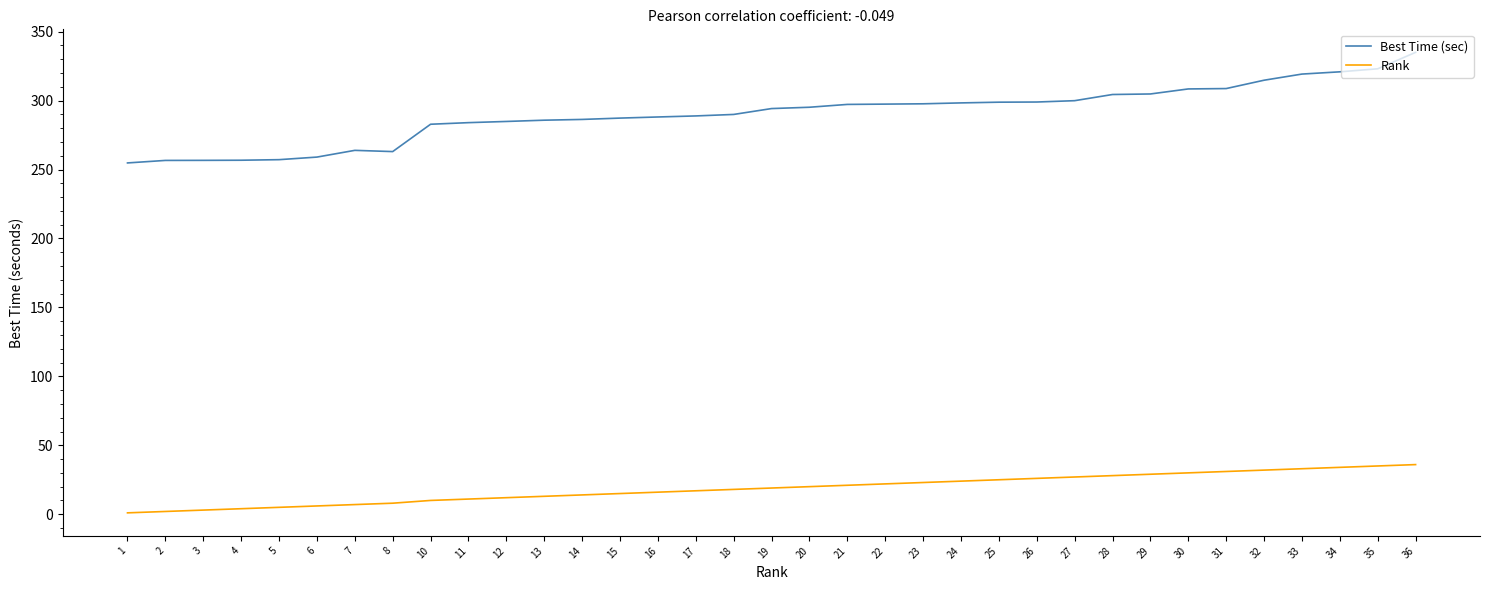

Which category has the highest value across all series?

36